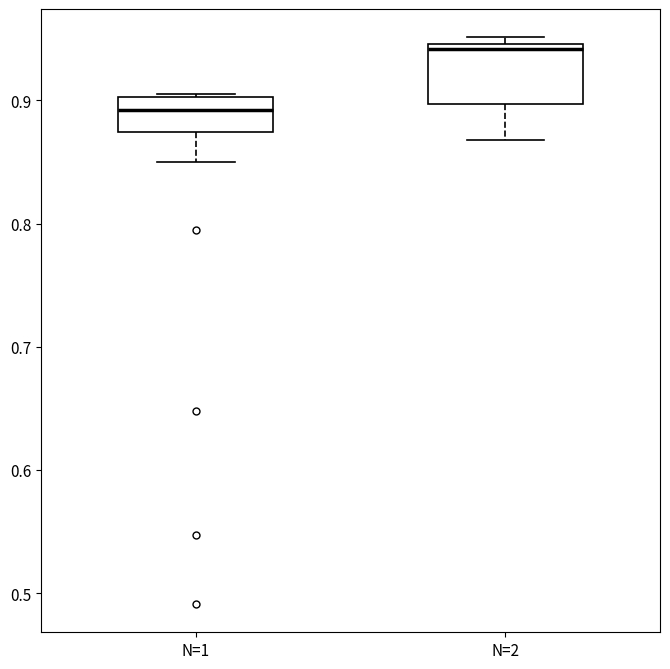

Reading left to right, transcribe this box plot: for each box, give where its median line is, the range the box spans, and where its two whiskers end, as read against the y-axis. The values are not printed on the chart, so give them approximately, as read against the axis.

N=1: median 0.89, box 0.87 to 0.90, whiskers 0.85 to 0.91
N=2: median 0.94, box 0.90 to 0.95, whiskers 0.87 to 0.95 (just above the box's upper edge)